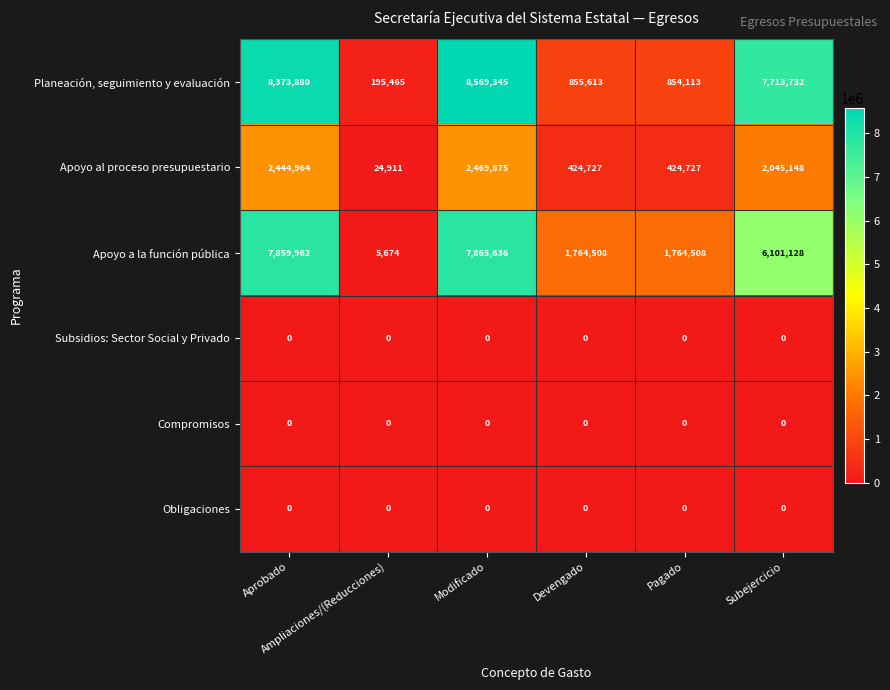

What is the difference between the second highest and minimum values in the Apoyo a la función pública series?

7854288